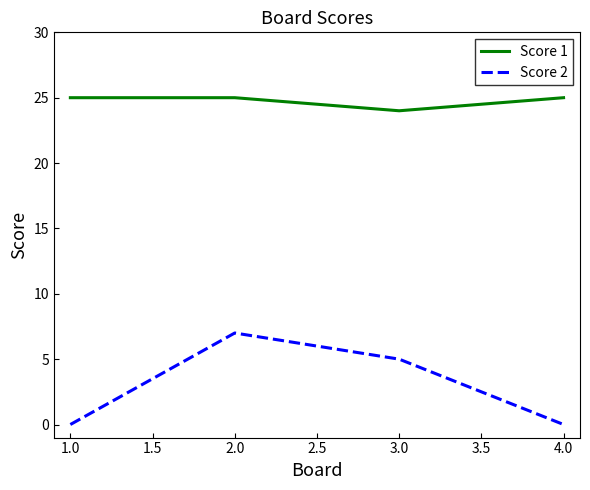

Is it true that Score 1 equals 25 at 1.0?

True